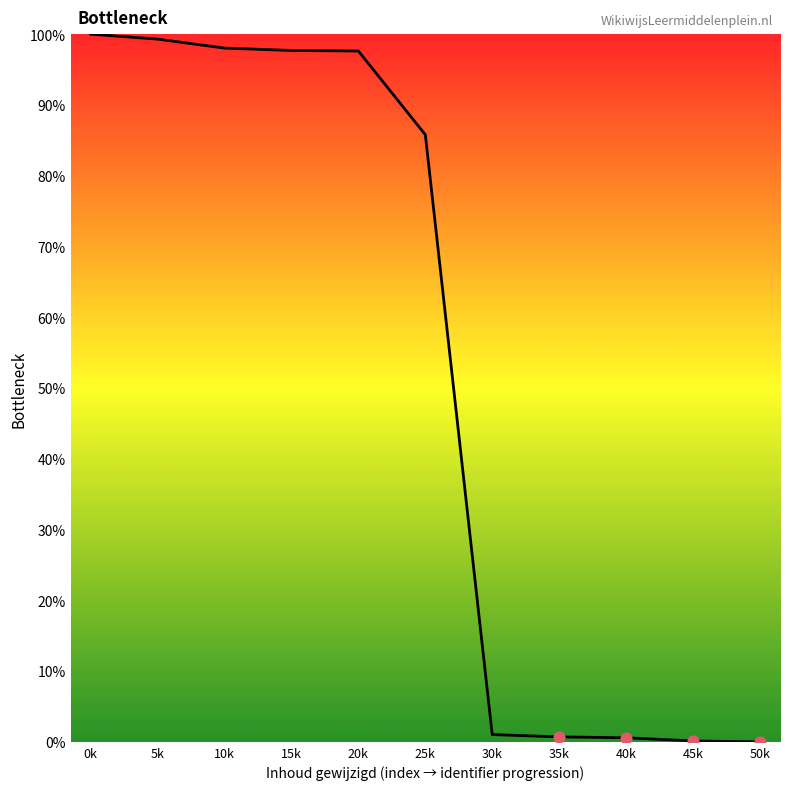

What is the ratio of the value at 0k to the value at 25k?

1.2